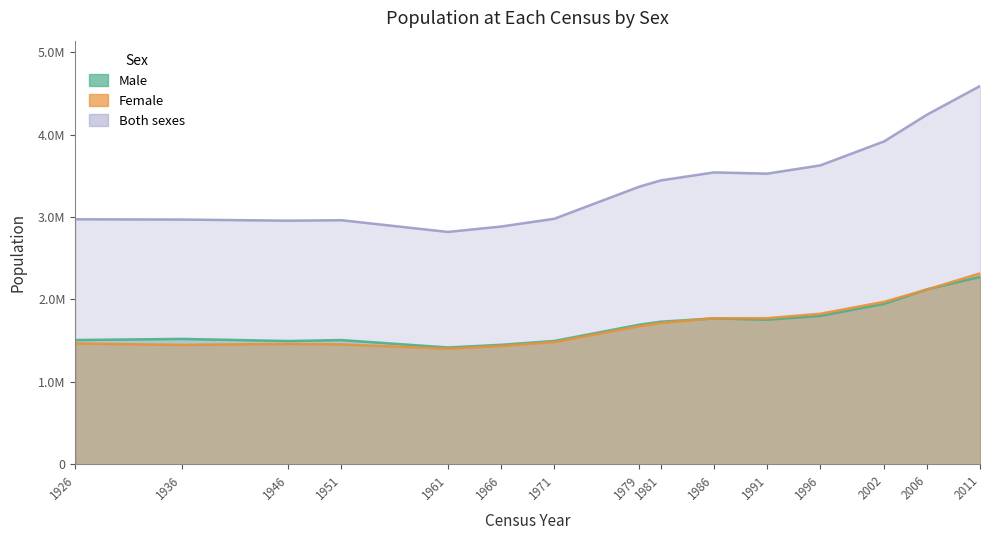

How many distinct data groups are displayed?

3